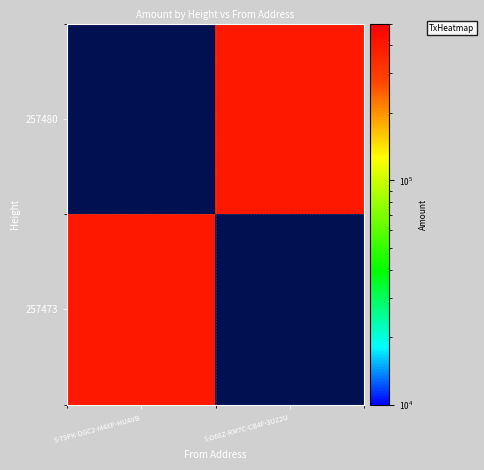

What is the spread (max minus min) of values at S-79PK-DGC2-M4XP-HUAVB?

400000